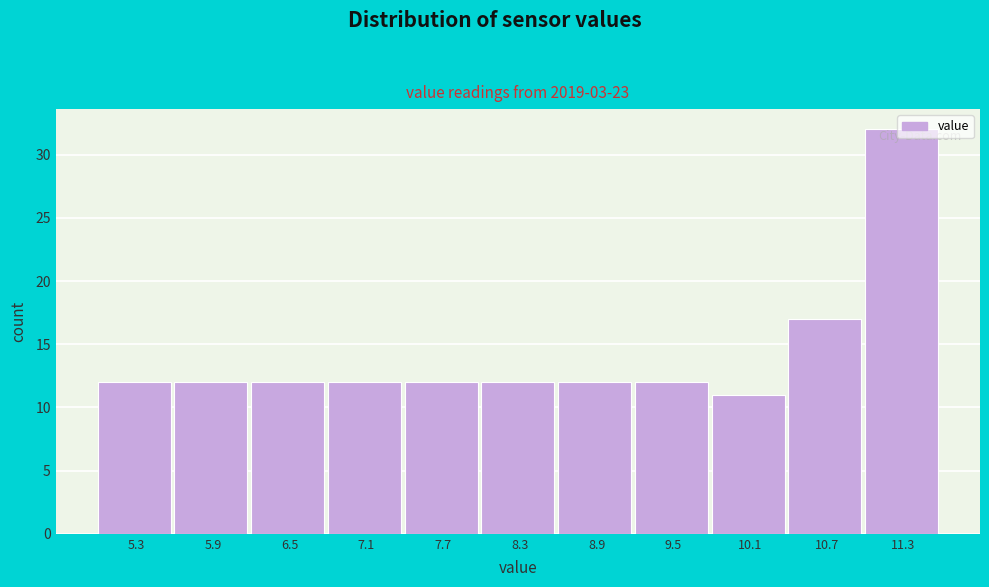

Reading left to right, transcribe this chart: for each bar, give the range it covers on the x-axis and its height. The values are not printed on the chart, so give them approximately, as read against the axis.

5.0 to 5.6: 12
5.6 to 6.2: 12
6.2 to 6.8: 12
6.8 to 7.4: 12
7.4 to 8.0: 12
8.0 to 8.6: 12
8.6 to 9.2: 12
9.2 to 9.8: 12
9.8 to 10.4: 11
10.4 to 11.0: 17
11.0 to 11.6: 32